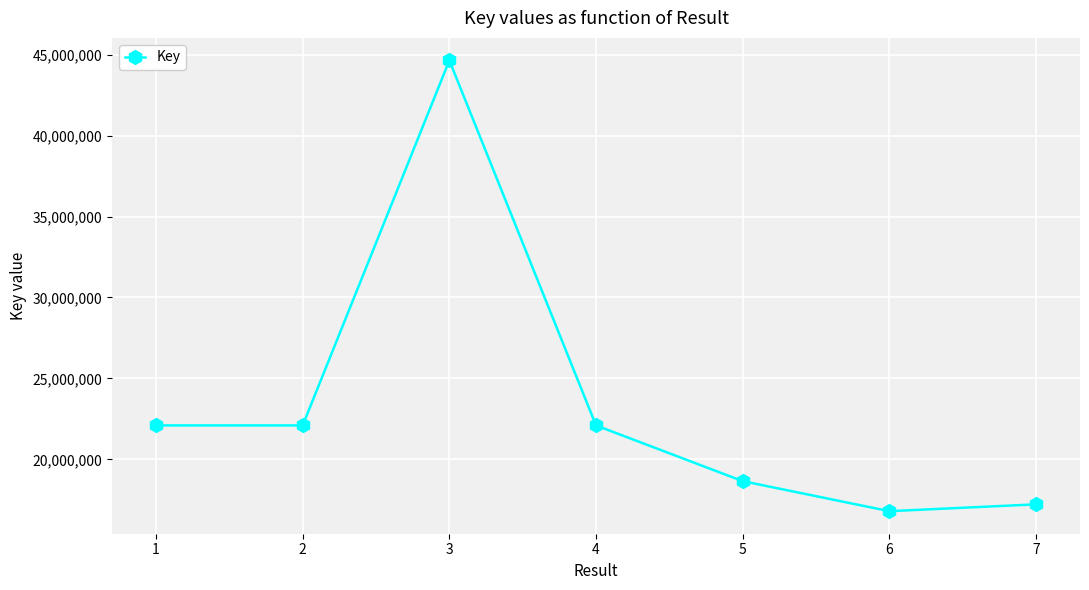

Which category has the lowest value across all series?

6